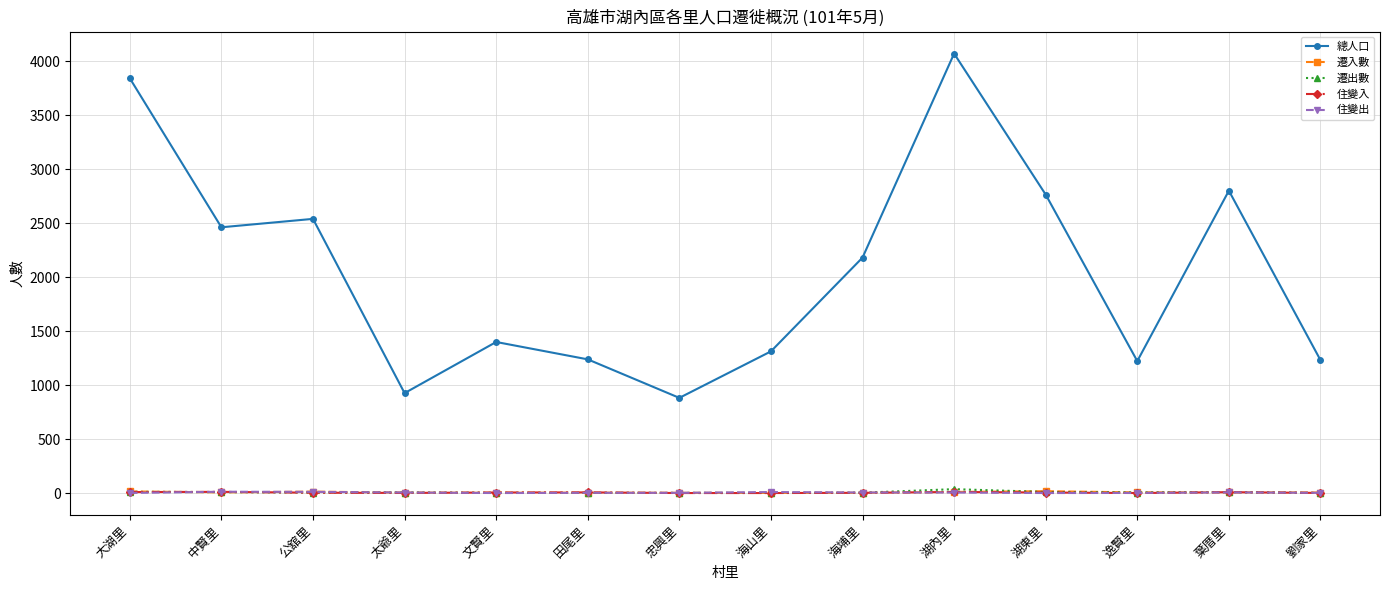

What is the highest value of the 總人口 series?

4073